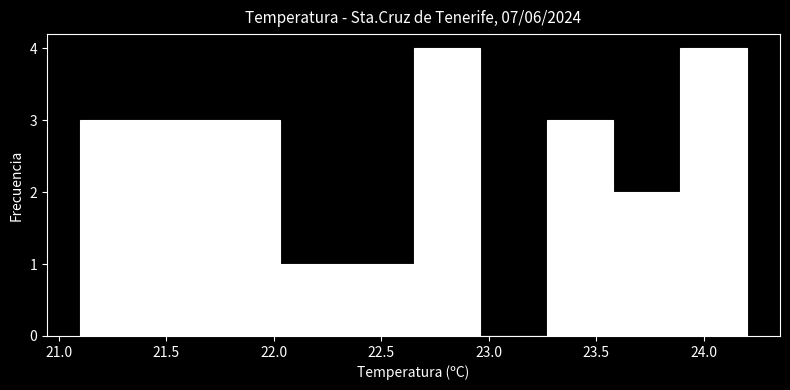

Reading left to right, transcribe this chart: for each bar, give the range it covers on the x-axis and its height. Neither the bar edges nor the heights are printed on the chart, so give them approximately, as read against the axes.

21.10 to 21.41: 3
21.41 to 21.72: 3
21.72 to 22.03: 3
22.03 to 22.34: 1
22.34 to 22.65: 1
22.65 to 22.96: 4
22.96 to 23.27: 0
23.27 to 23.58: 3
23.58 to 23.89: 2
23.89 to 24.20: 4